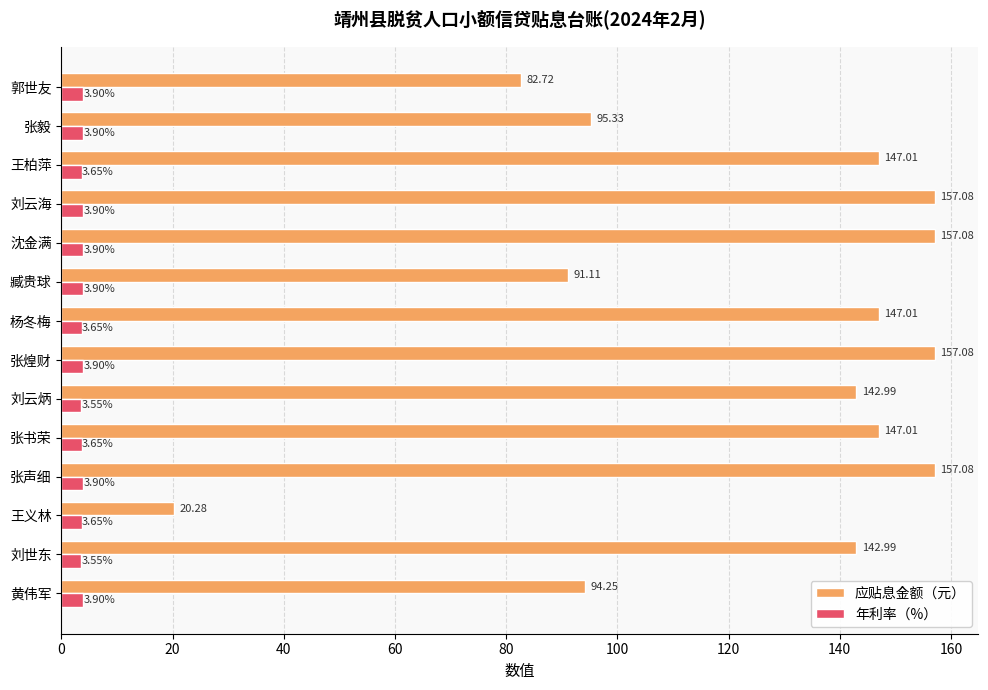

Between 刘云炳 and 张毅, which series saw the biggest shift?

应贴息金额（元）